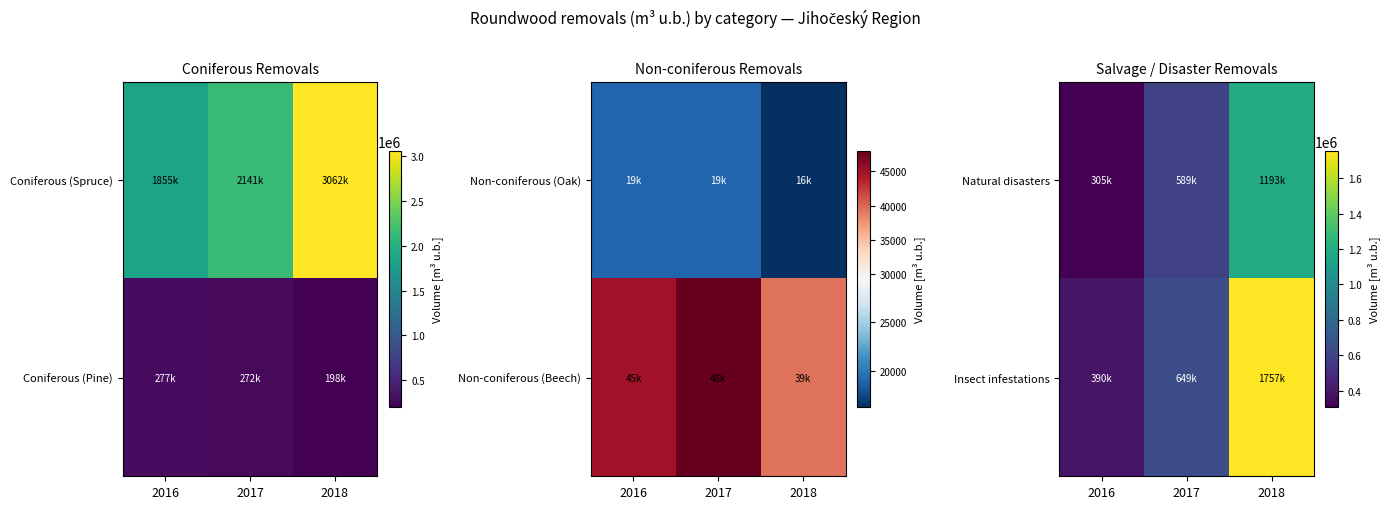

How many categories are shown in the chart?

3